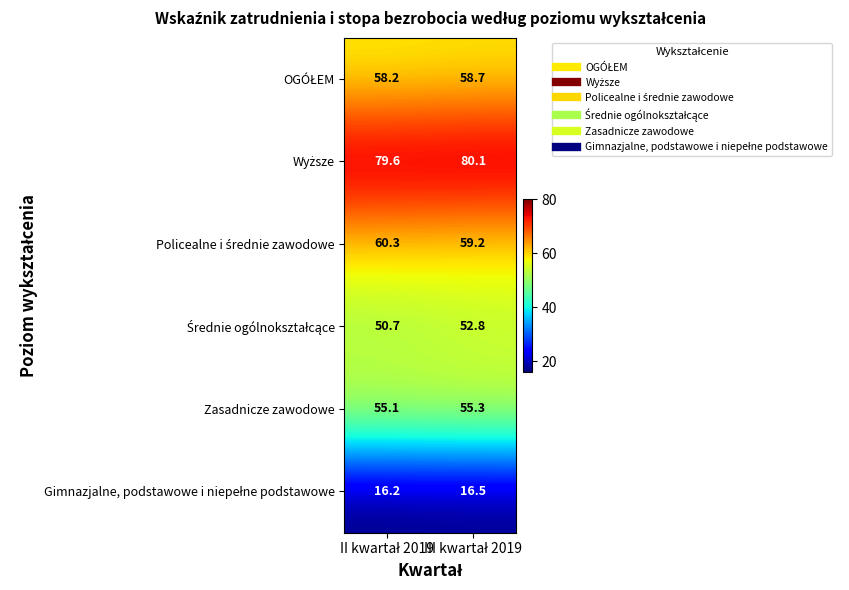

What is the minimum value shown in the chart?

16.2